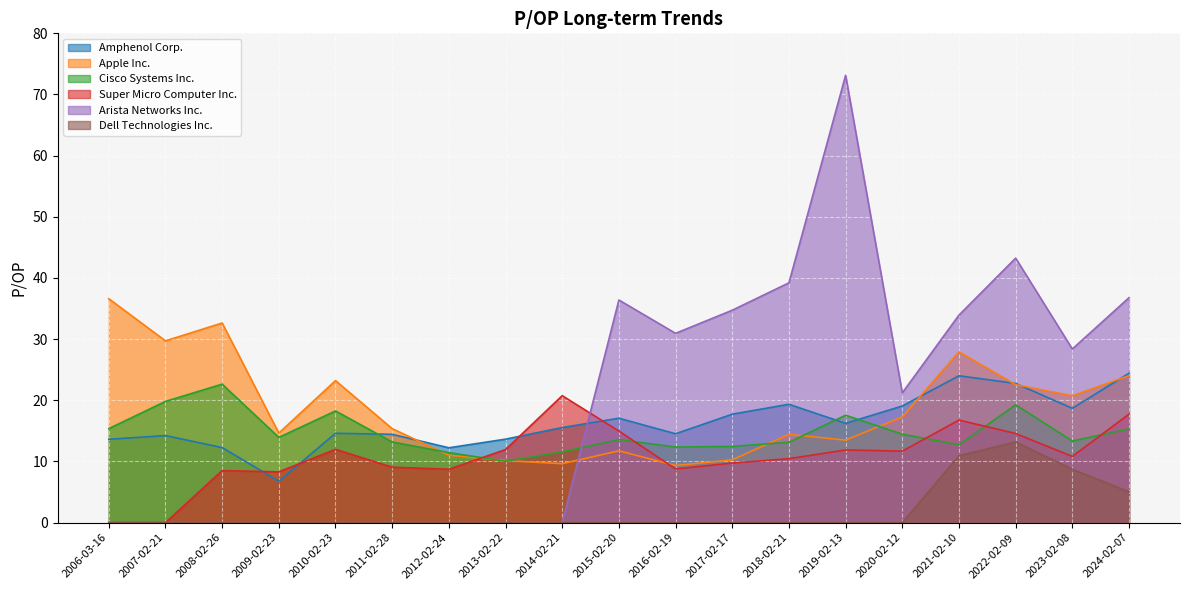

What is the label of the 1st point from the right?

2024-02-07